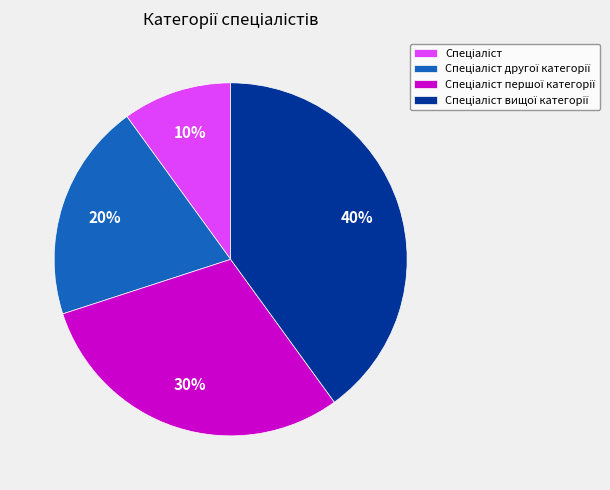

To the nearest percent, what is the difference between the largest and smallest slice percentages?

30%